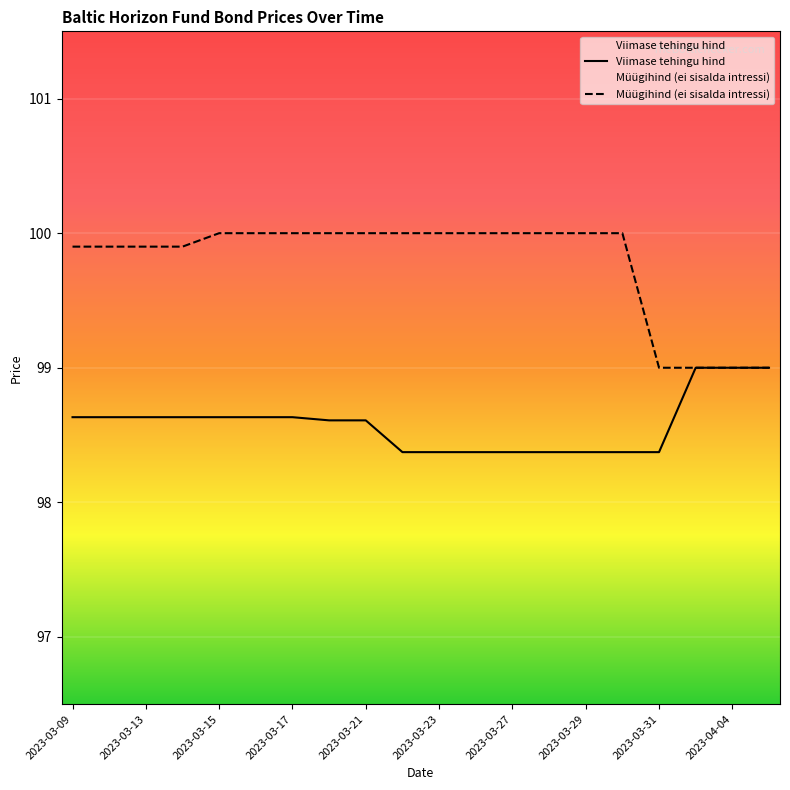

The value of Viimase tehingu hind at 2023-03-27 is 98.4. True or false?

True